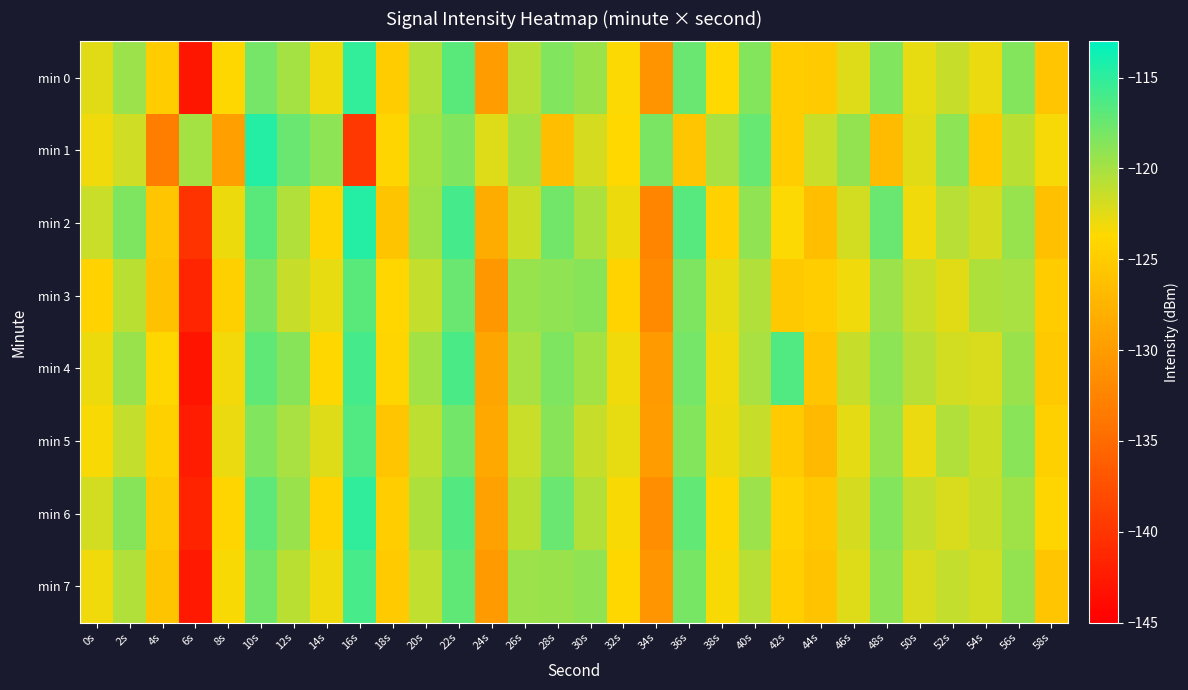

Reading left to right, what are all the values shown in this chart?

min 0: 0s=-122.5	2s=-119.6	4s=-125.0	6s=-142.8	8s=-123.8	10s=-117.9	12s=-119.9	14s=-123.1	16s=-115.2	18s=-124.9	20s=-120.4	22s=-116.9	24s=-129.8	26s=-120.7	28s=-118.5	30s=-119.4	32s=-123.6	34s=-131.0	36s=-117.5	38s=-123.6	40s=-118.6	42s=-124.8	44s=-125.0	46s=-122.4	48s=-118.5	50s=-122.7	52s=-121.4	54s=-122.8	56s=-118.6	58s=-125.7
min 1: 0s=-123.0	2s=-121.7	4s=-133.1	6s=-120.0	8s=-129.5	10s=-114.6	12s=-117.5	14s=-118.9	16s=-139.8	18s=-124.1	20s=-120.0	22s=-118.5	24s=-122.3	26s=-119.8	28s=-126.4	30s=-121.9	32s=-123.7	34s=-118.2	36s=-125.6	38s=-120.1	40s=-117.3	42s=-124.8	44s=-121.5	46s=-119.2	48s=-126.7	50s=-122.4	52s=-118.9	54s=-125.1	56s=-120.8	58s=-123.3
min 2: 0s=-121.5	2s=-118.3	4s=-125.7	6s=-140.2	8s=-122.9	10s=-116.8	12s=-120.4	14s=-124.1	16s=-114.6	18s=-125.8	20s=-119.7	22s=-115.9	24s=-128.3	26s=-121.6	28s=-117.8	30s=-120.2	32s=-122.9	34s=-132.4	36s=-116.7	38s=-124.5	40s=-119.1	42s=-123.6	44s=-126.3	46s=-121.8	48s=-117.4	50s=-123.1	52s=-120.7	54s=-121.9	56s=-119.3	58s=-126.2
min 3: 0s=-124.3	2s=-120.8	4s=-126.1	6s=-141.5	8s=-124.6	10s=-118.2	12s=-121.3	14s=-122.7	16s=-116.8	18s=-123.9	20s=-121.2	22s=-117.5	24s=-130.4	26s=-119.3	28s=-119.1	30s=-118.7	32s=-124.2	34s=-131.8	36s=-118.3	38s=-122.7	40s=-120.5	42s=-125.3	44s=-124.8	46s=-123.1	48s=-119.6	50s=-121.5	52s=-122.4	54s=-120.3	56s=-120.1	58s=-124.9
min 4: 0s=-122.9	2s=-119.4	4s=-123.8	6s=-143.1	8s=-123.2	10s=-117.1	12s=-118.7	14s=-123.8	16s=-115.9	18s=-124.1	20s=-119.8	22s=-116.2	24s=-129.1	26s=-120.1	28s=-118.3	30s=-119.8	32s=-123.1	34s=-130.2	36s=-117.9	38s=-123.1	40s=-120.1	42s=-116.5	44s=-125.6	46s=-121.3	48s=-118.9	50s=-120.7	52s=-121.8	54s=-122.1	56s=-119.4	58s=-125.3
min 5: 0s=-123.5	2s=-121.2	4s=-124.6	6s=-142.3	8s=-122.8	10s=-118.5	12s=-120.1	14s=-122.3	16s=-116.4	18s=-125.7	20s=-120.9	22s=-117.8	24s=-128.7	26s=-121.4	28s=-118.7	30s=-121.3	32s=-122.7	34s=-129.8	36s=-118.6	38s=-122.9	40s=-121.3	42s=-125.1	44s=-126.8	46s=-122.6	48s=-119.3	50s=-122.8	52s=-120.5	54s=-121.6	56s=-118.8	58s=-124.6
min 6: 0s=-121.8	2s=-118.7	4s=-125.3	6s=-141.7	8s=-124.1	10s=-116.9	12s=-119.4	14s=-124.2	16s=-115.1	18s=-124.8	20s=-120.3	22s=-116.6	24s=-129.5	26s=-120.8	28s=-117.5	30s=-120.6	32s=-123.4	34s=-131.3	36s=-117.2	38s=-123.8	40s=-119.6	42s=-124.3	44s=-125.4	46s=-121.9	48s=-118.6	50s=-121.2	52s=-122.1	54s=-121.3	56s=-119.7	58s=-124.1
min 7: 0s=-123.1	2s=-120.5	4s=-125.8	6s=-142.6	8s=-123.4	10s=-117.8	12s=-120.8	14s=-123.1	16s=-116.1	18s=-125.2	20s=-121.1	22s=-117.1	24s=-130.1	26s=-119.6	28s=-119.4	30s=-119.1	32s=-123.8	34s=-130.7	36s=-118.1	38s=-123.4	40s=-120.7	42s=-124.7	44s=-125.9	46s=-122.3	48s=-118.9	50s=-122.1	52s=-121.2	54s=-121.8	56s=-119.2	58s=-125.7